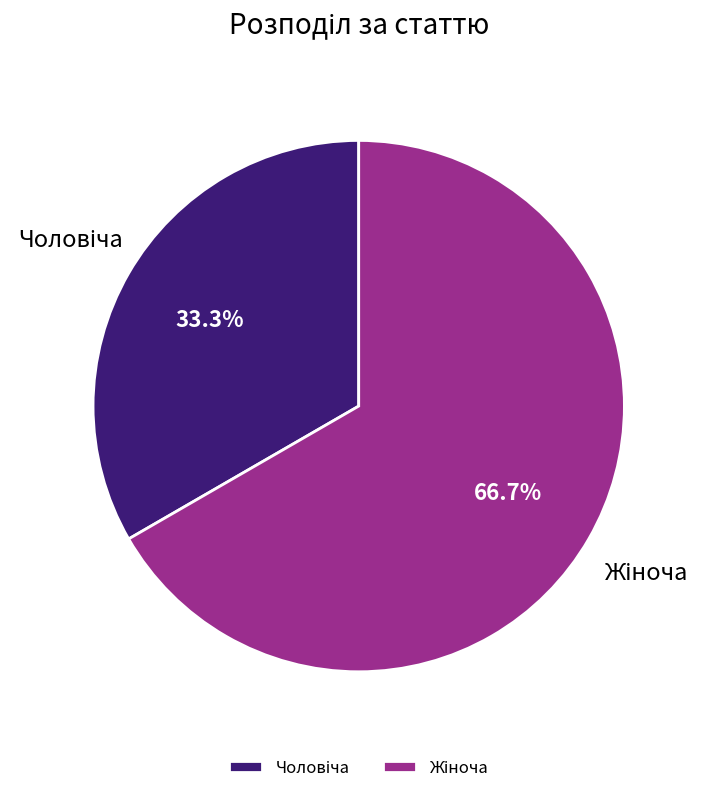

Does any single category account for the majority?

Yes